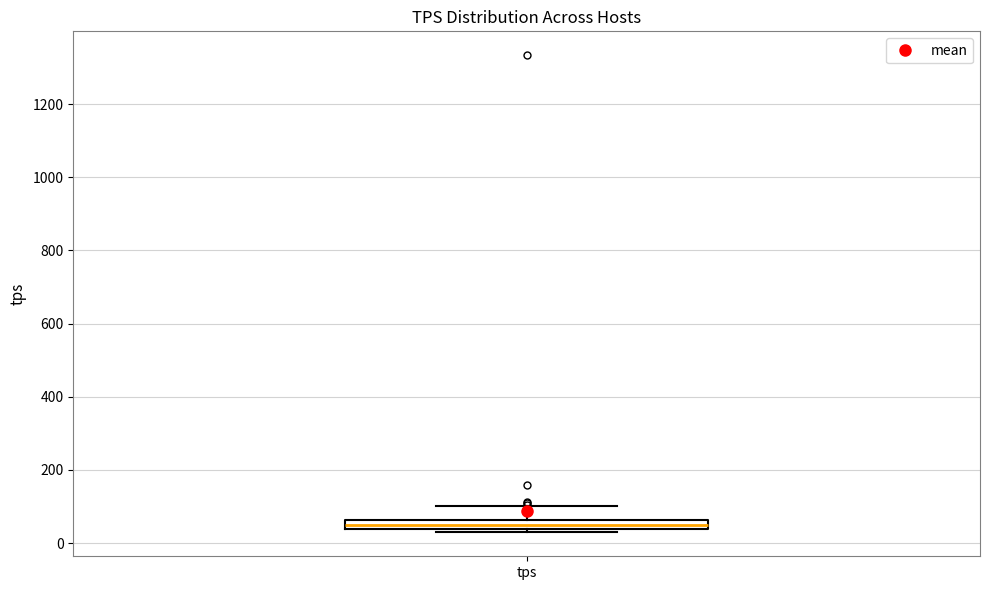

Where does the upper whisker of the box for tps end on the y-axis? The values are not printed on the chart, so give them approximately, as read against the axis.

100